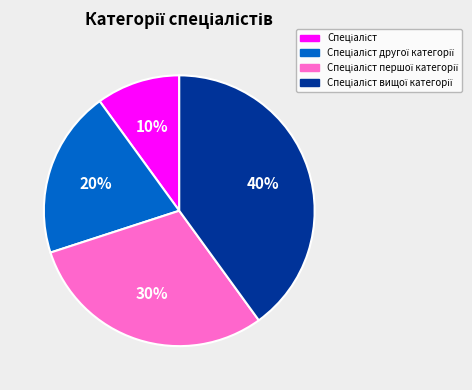

To the nearest percent, what is the average slice percentage?

25%